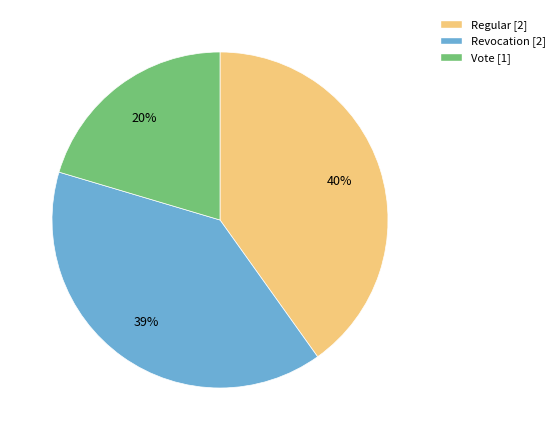

What is the largest slice in the pie chart?

Regular [2]